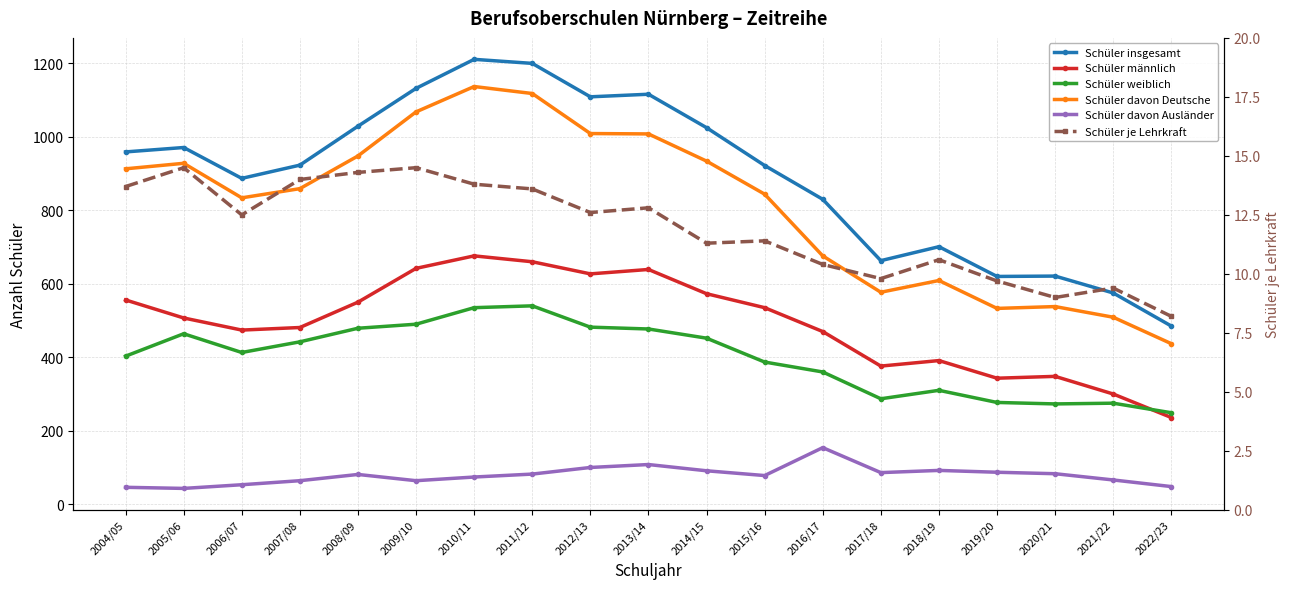

How many lines are shown in the chart?

6